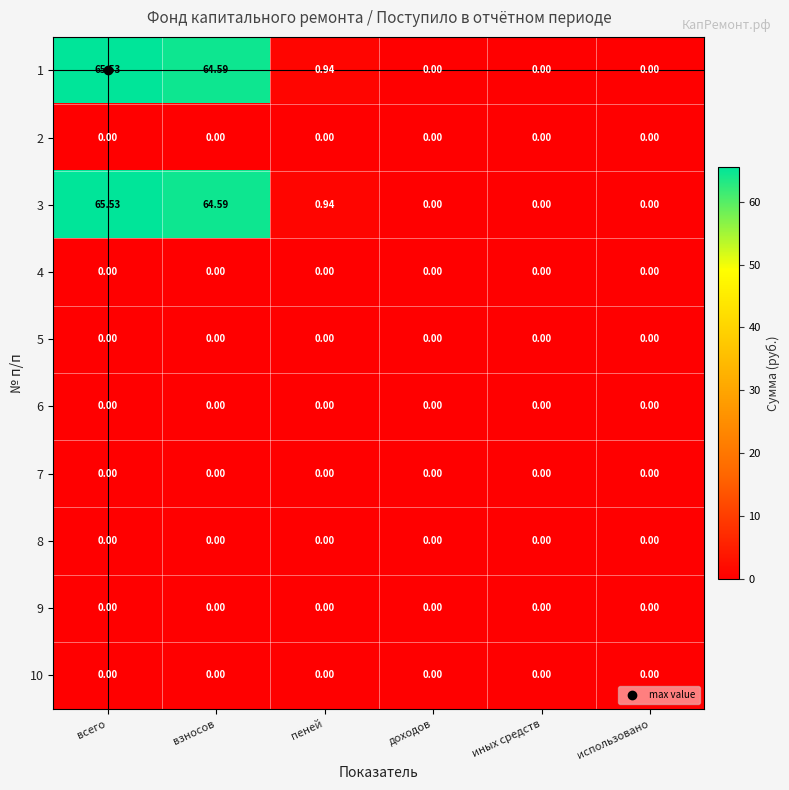

Is the value of 8 at использовано greater than the value of 3 at всего?

No